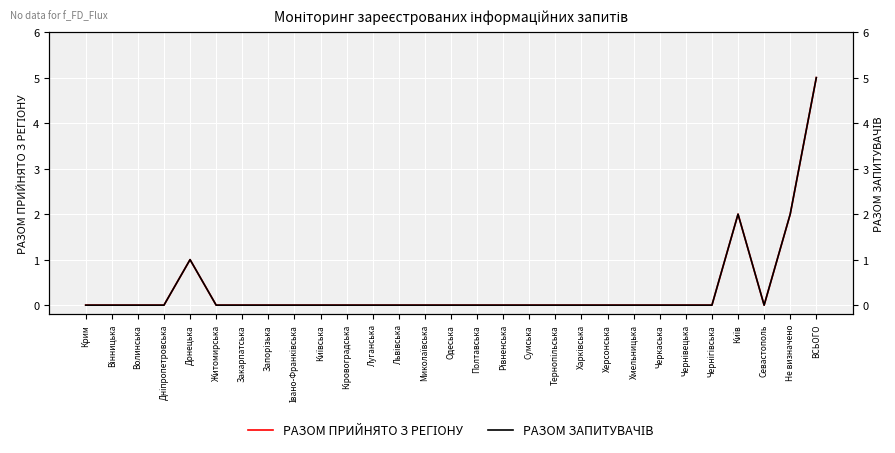

What is the label of the 28th point from the right?

Вінницька